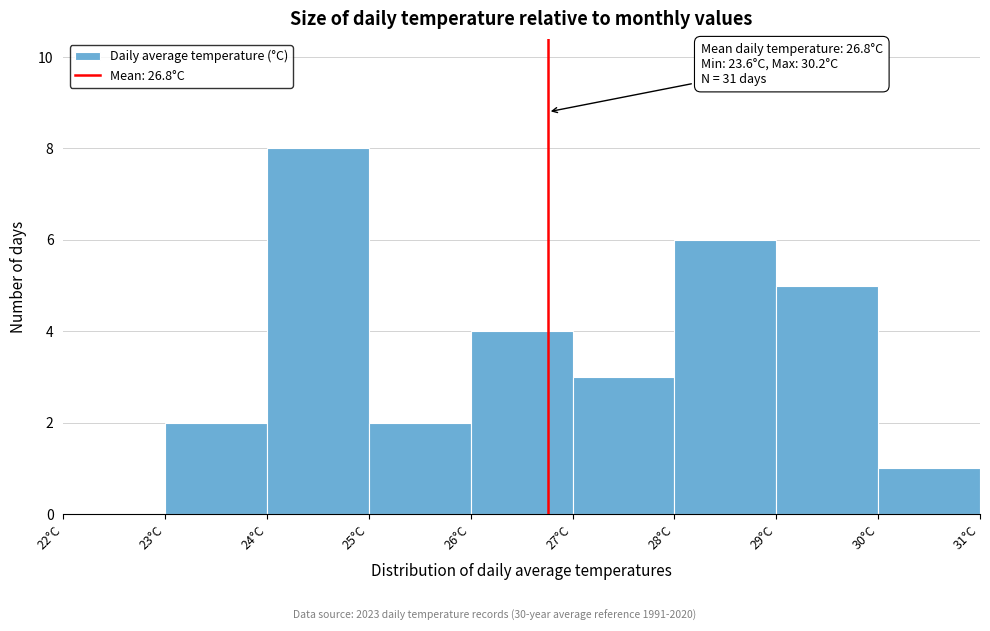

Over which range of the x-axis is the bar tallest?

24 to 25